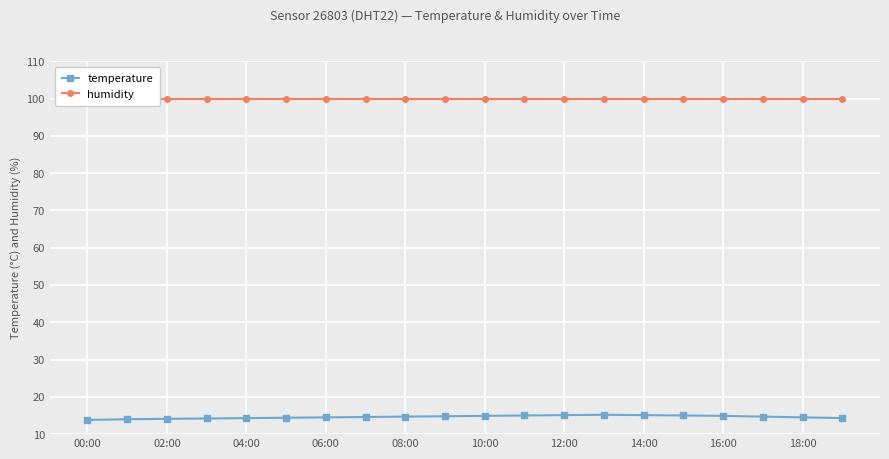

True or false: temperature has a value of 15.1 at 14:00.

True